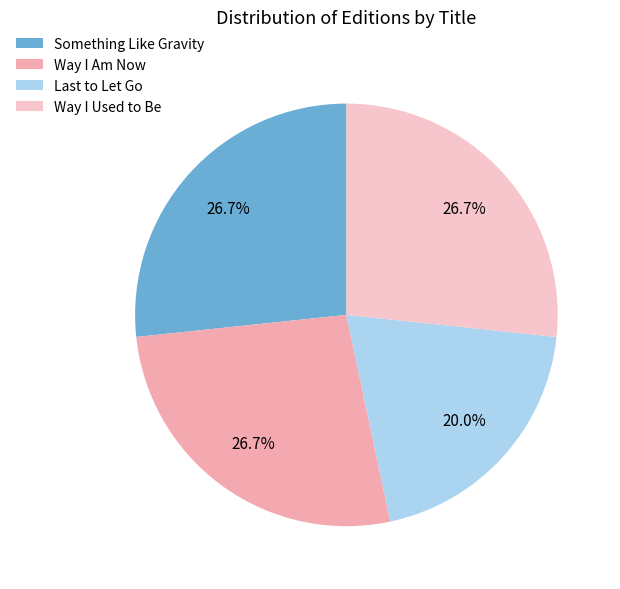

Combined, what portion of the pie is Something Like Gravity and Way I Am Now?

53.3%